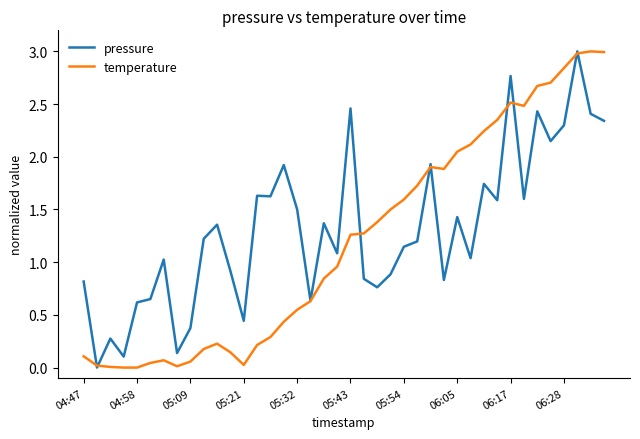

What is the maximum value for temperature?

3.0